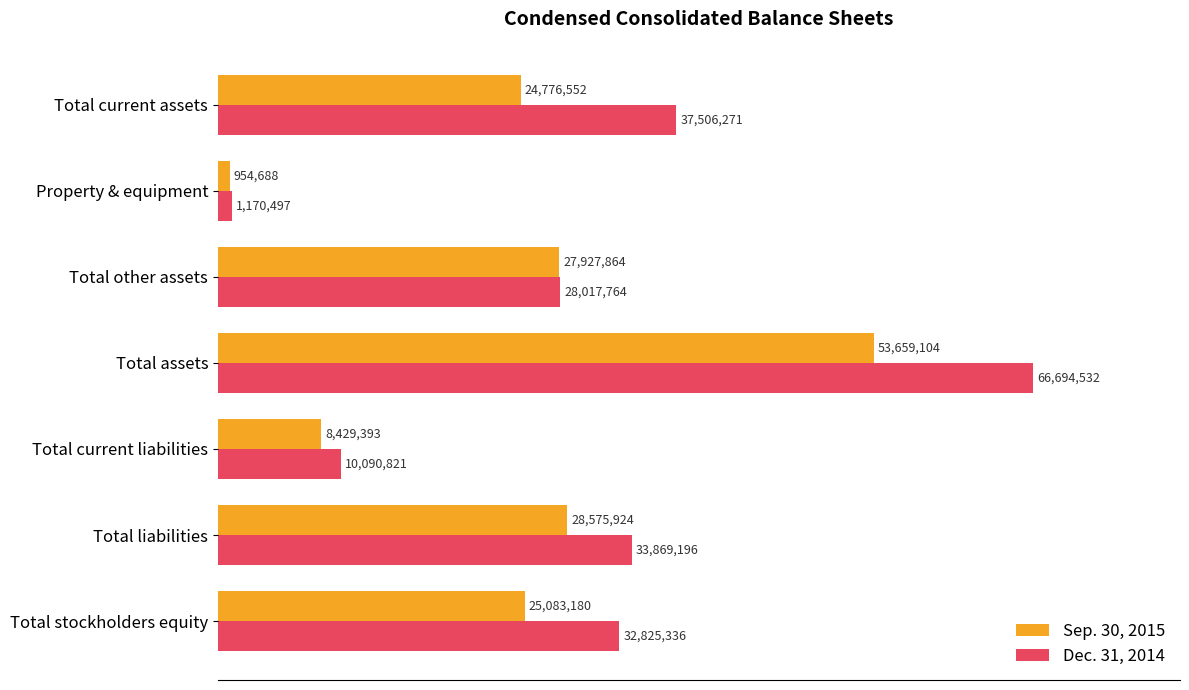

What is the value of the Sep. 30, 2015 bar at the 3rd from the left?

27927864